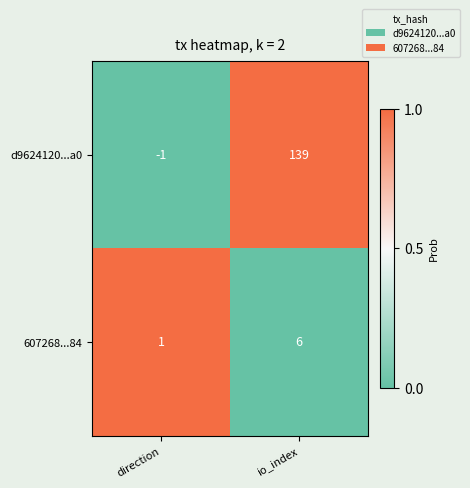

What is the sum of all 607268...84 values?

7